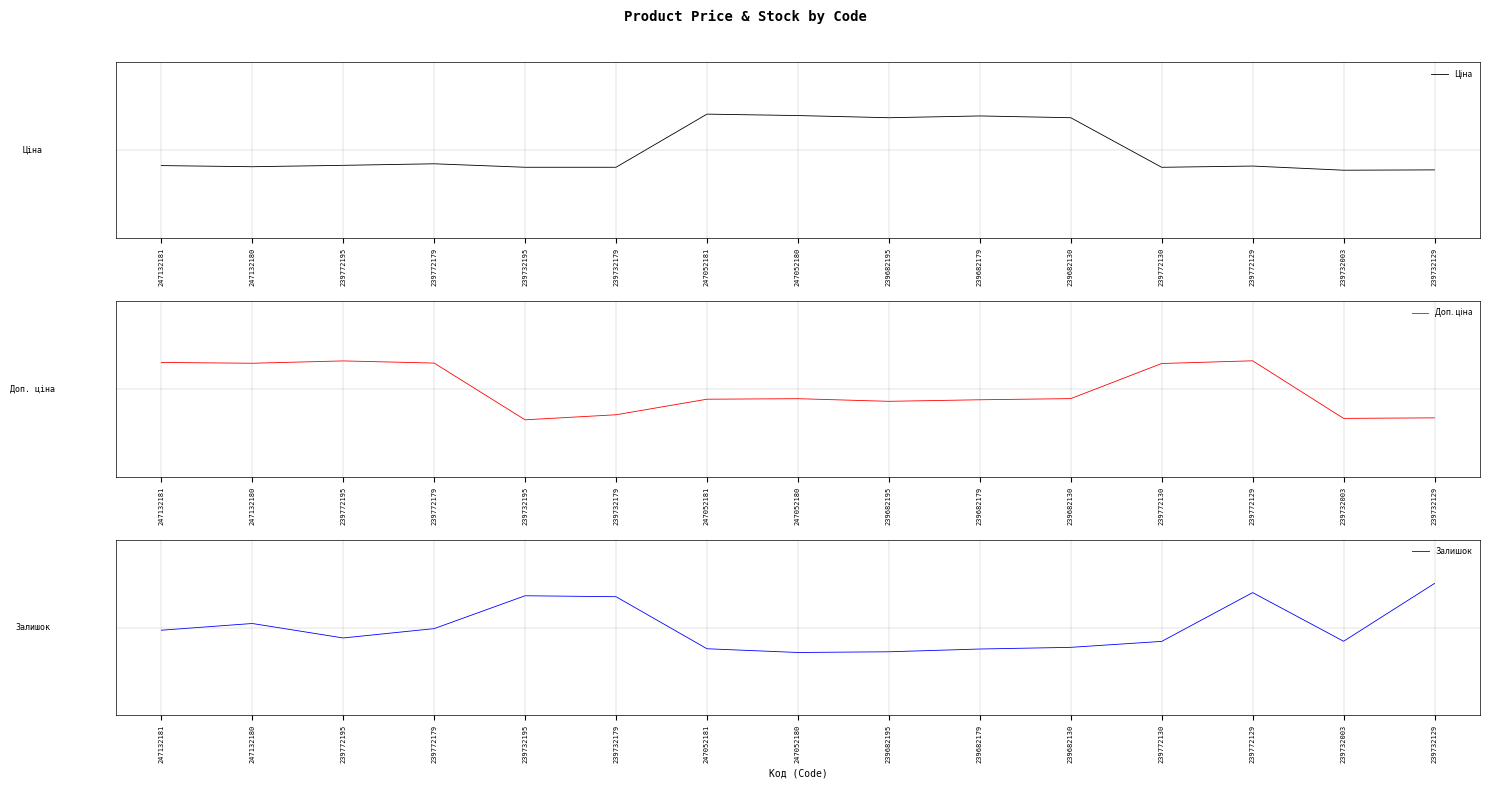

How many distinct data groups are displayed?

3